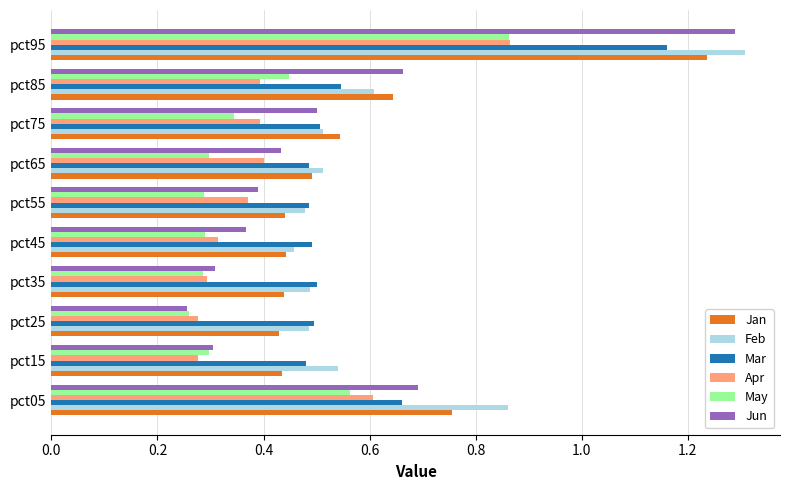

True or false: Mar has a value of 0.9 at pct75.

False